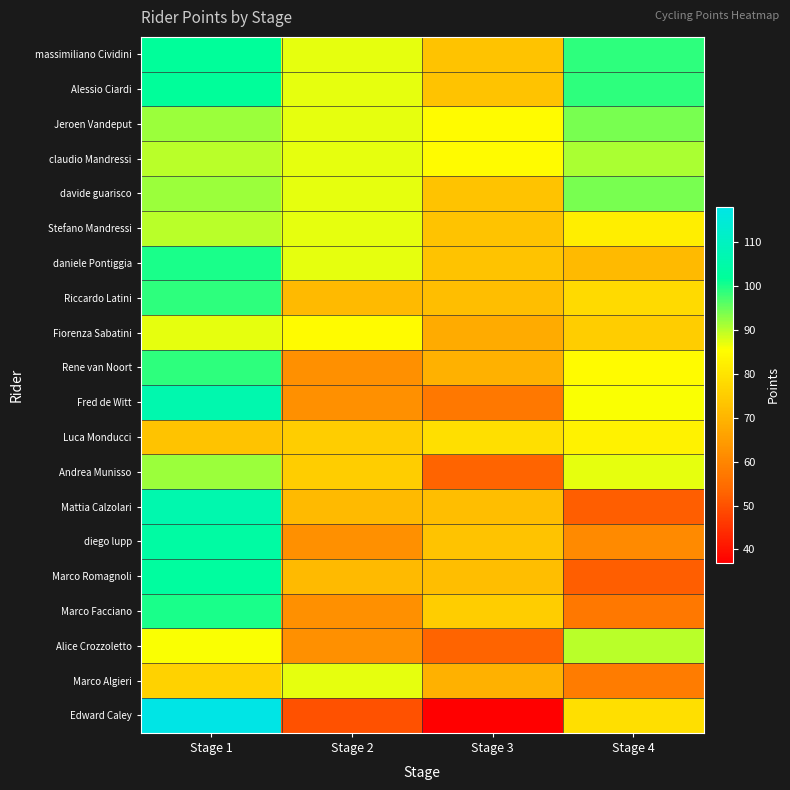

Reading left to right, what are all the values shown in this chart?

massimiliano Cividini: Stage 1=102	Stage 2=87	Stage 3=73	Stage 4=99
Alessio Ciardi: Stage 1=102	Stage 2=87	Stage 3=73	Stage 4=99
Jeroen Vandeput: Stage 1=92	Stage 2=87	Stage 3=85	Stage 4=94
claudio Mandressi: Stage 1=90	Stage 2=87	Stage 3=85	Stage 4=91
davide guarisco: Stage 1=92	Stage 2=87	Stage 3=73	Stage 4=94
Stefano Mandressi: Stage 1=90	Stage 2=87	Stage 3=73	Stage 4=82
daniele Pontiggia: Stage 1=100	Stage 2=87	Stage 3=73	Stage 4=71
Riccardo Latini: Stage 1=99	Stage 2=71	Stage 3=72	Stage 4=78
Fiorenza Sabatini: Stage 1=87	Stage 2=85	Stage 3=68	Stage 4=75
Rene van Noort: Stage 1=99	Stage 2=62	Stage 3=69	Stage 4=85
Fred de Witt: Stage 1=106	Stage 2=62	Stage 3=57	Stage 4=86
Luca Monducci: Stage 1=73	Stage 2=75	Stage 3=79	Stage 4=83
Andrea Munisso: Stage 1=92	Stage 2=75	Stage 3=53	Stage 4=87
Mattia Calzolari: Stage 1=106	Stage 2=71	Stage 3=72	Stage 4=52
diego lupp: Stage 1=104	Stage 2=62	Stage 3=73	Stage 4=61
Marco Romagnoli: Stage 1=103	Stage 2=71	Stage 3=72	Stage 4=52
Marco Facciano: Stage 1=100	Stage 2=62	Stage 3=75	Stage 4=57
Alice Crozzoletto: Stage 1=86	Stage 2=62	Stage 3=53	Stage 4=90
Marco Algieri: Stage 1=76	Stage 2=87	Stage 3=69	Stage 4=58
Edward Caley: Stage 1=118	Stage 2=50	Stage 3=37	Stage 4=79